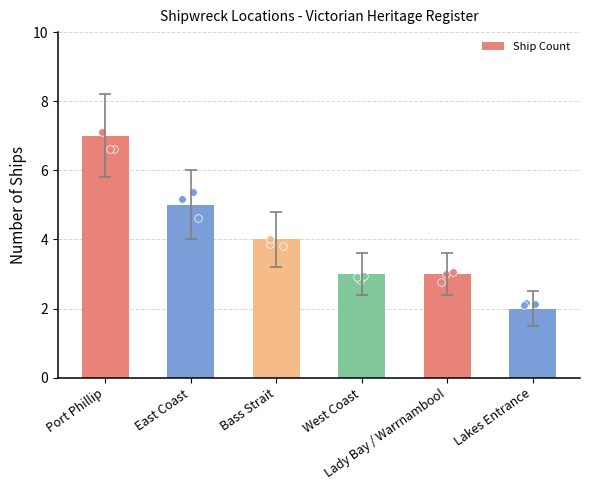

What is the change in value from East Coast to West Coast?

-2